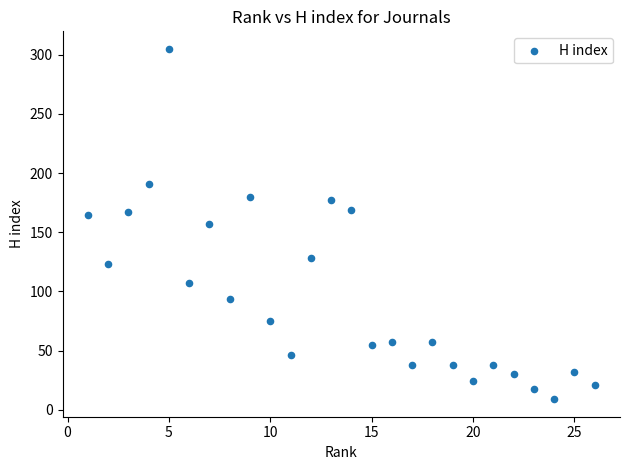

What is the range of Y values (max minus min)?

296